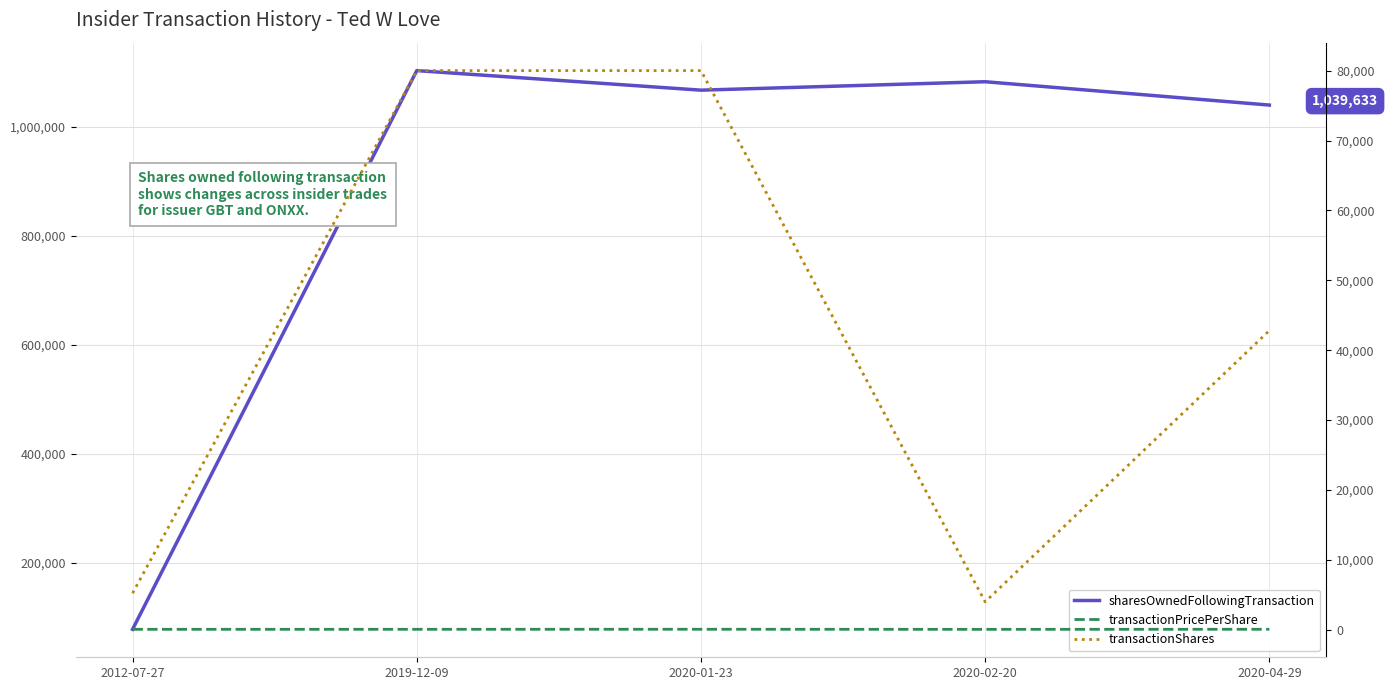

What are all the series names shown in the legend?

sharesOwnedFollowingTransaction, transactionPricePerShare, transactionShares